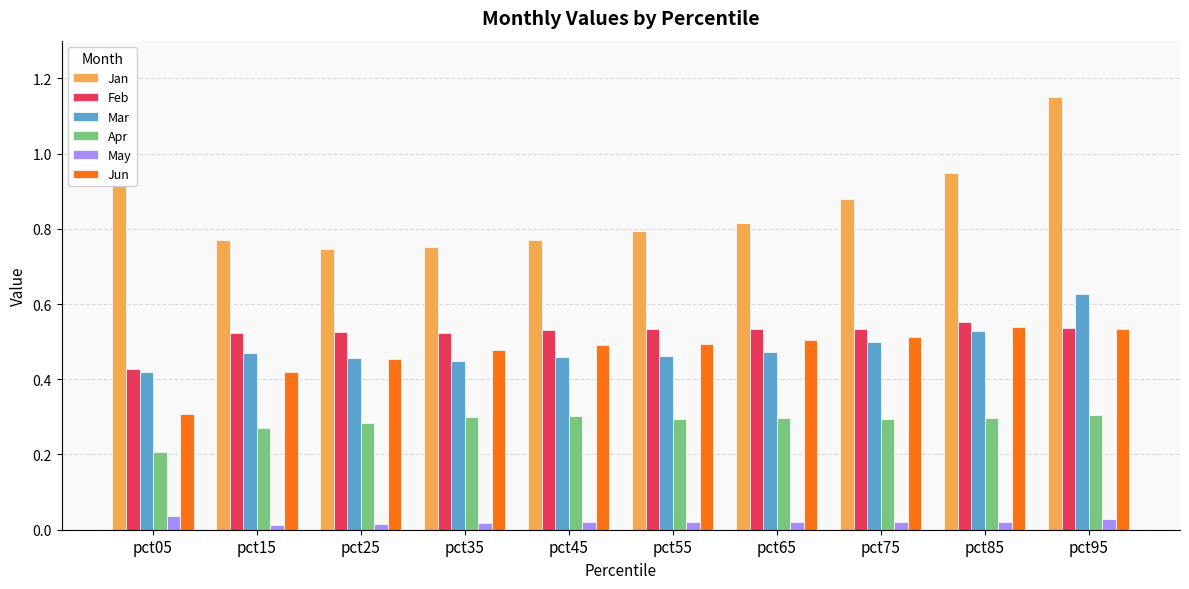

What is the difference between the second highest and minimum values in the Apr series?

0.1